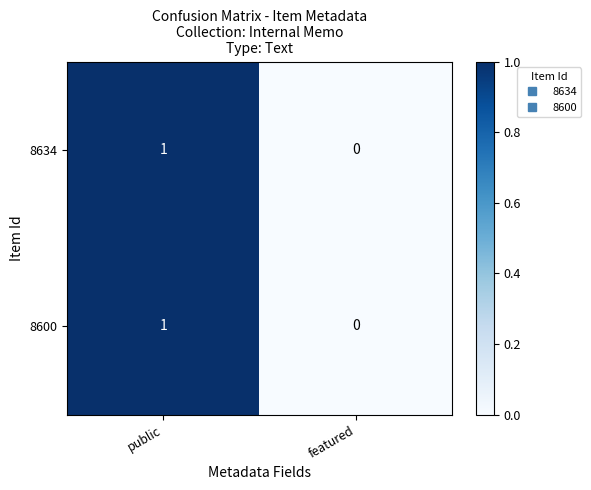

Reading left to right, transcribe all the data shown in this chart.

8634: public=1	featured=0
8600: public=1	featured=0